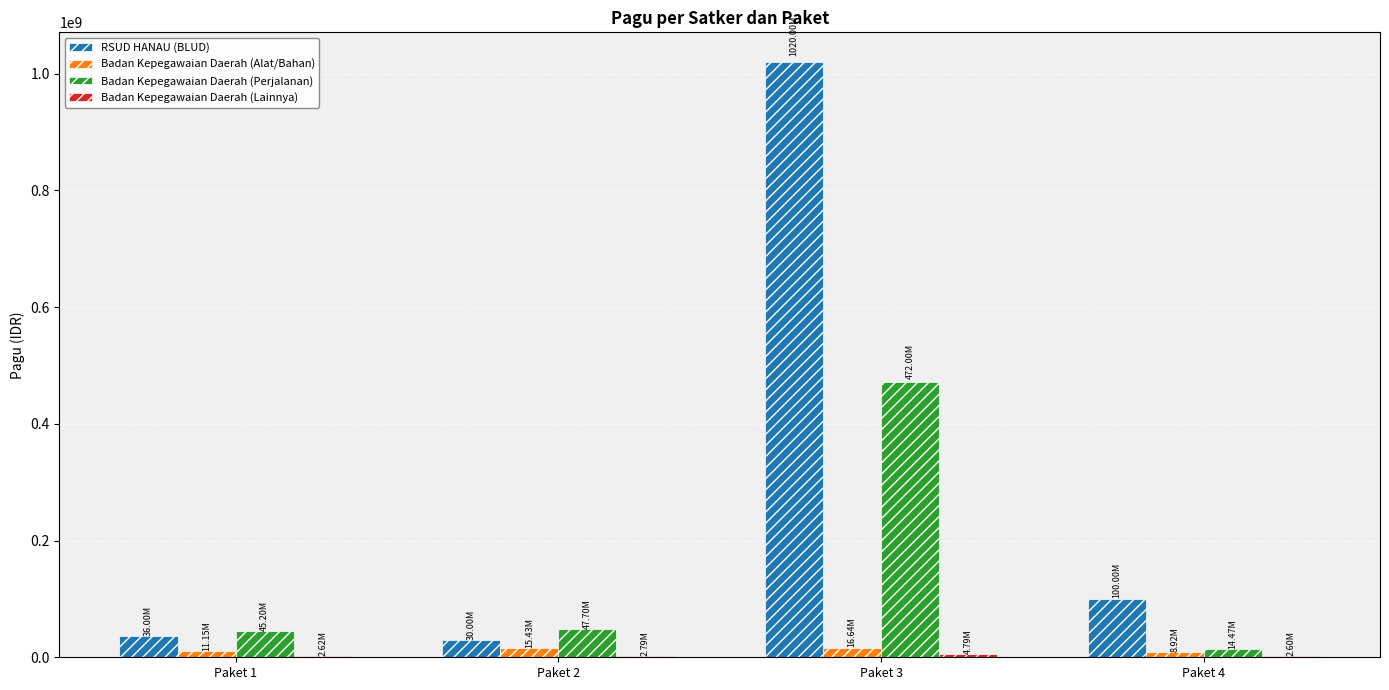

Which series has the largest total across all categories?

RSUD HANAU (BLUD)